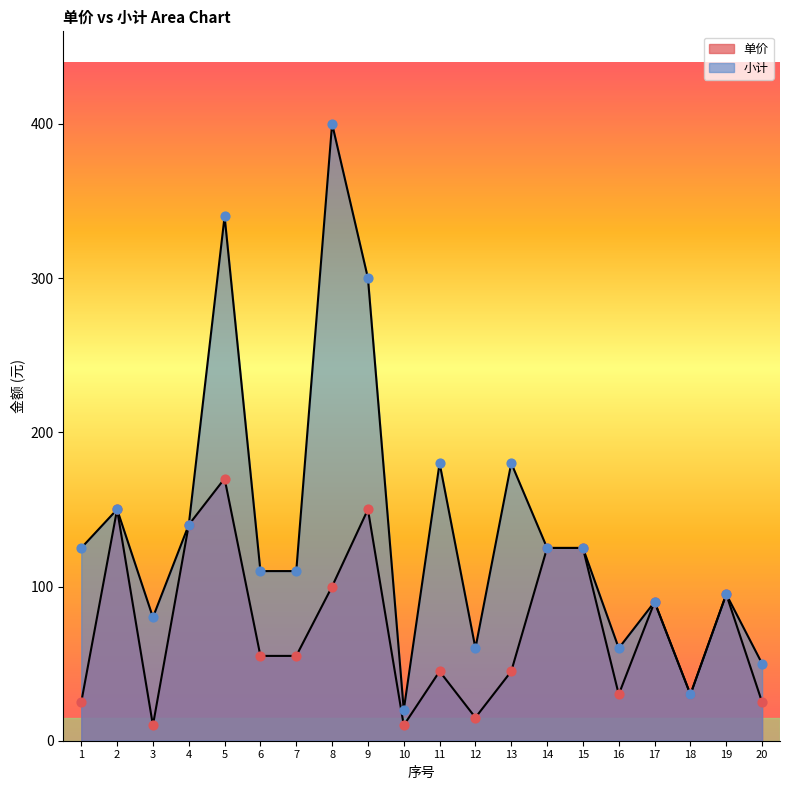

Which series reaches the maximum Y coordinate?

小计